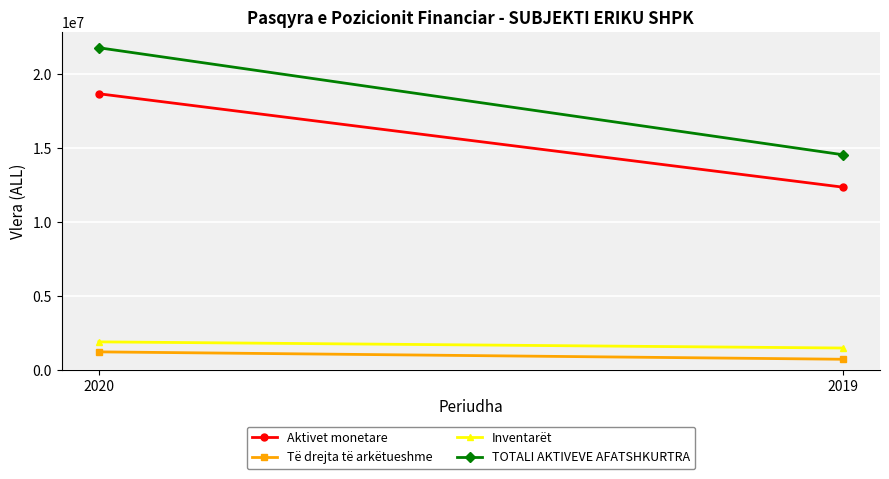

What is the sum of the Të drejta të arkëtueshme values at 2019 and 2020?

1931312.0